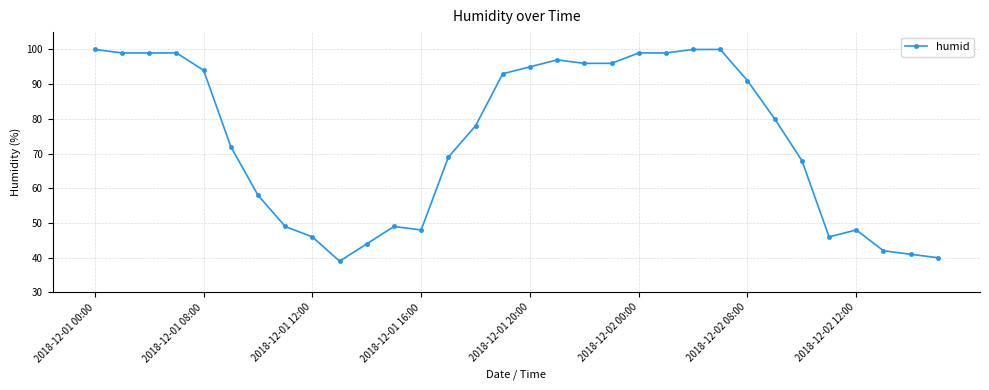

True or false: there are more than 2 points higher than both neighbors.

True